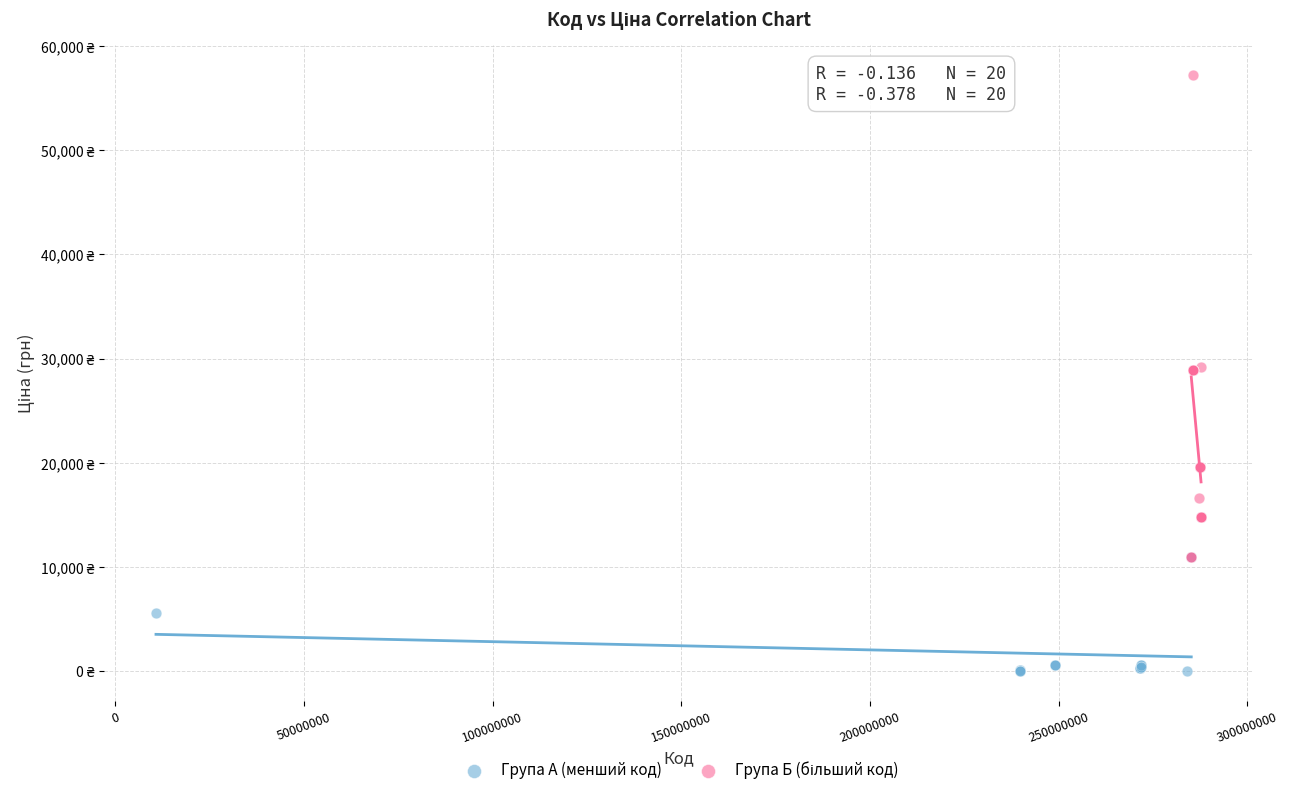

Which series reaches the minimum Y coordinate?

Група А (менший код)